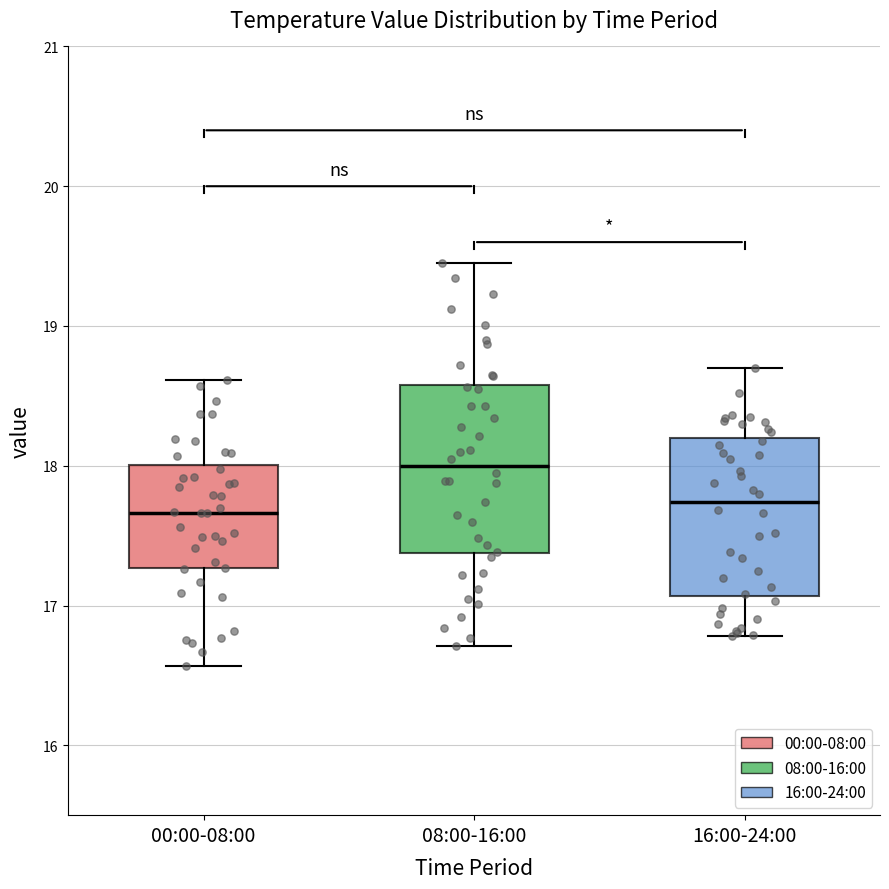

Where is the lower edge of the box for 16:00-24:00 on the y-axis? The values are not printed on the chart, so give them approximately, as read against the axis.

17.1